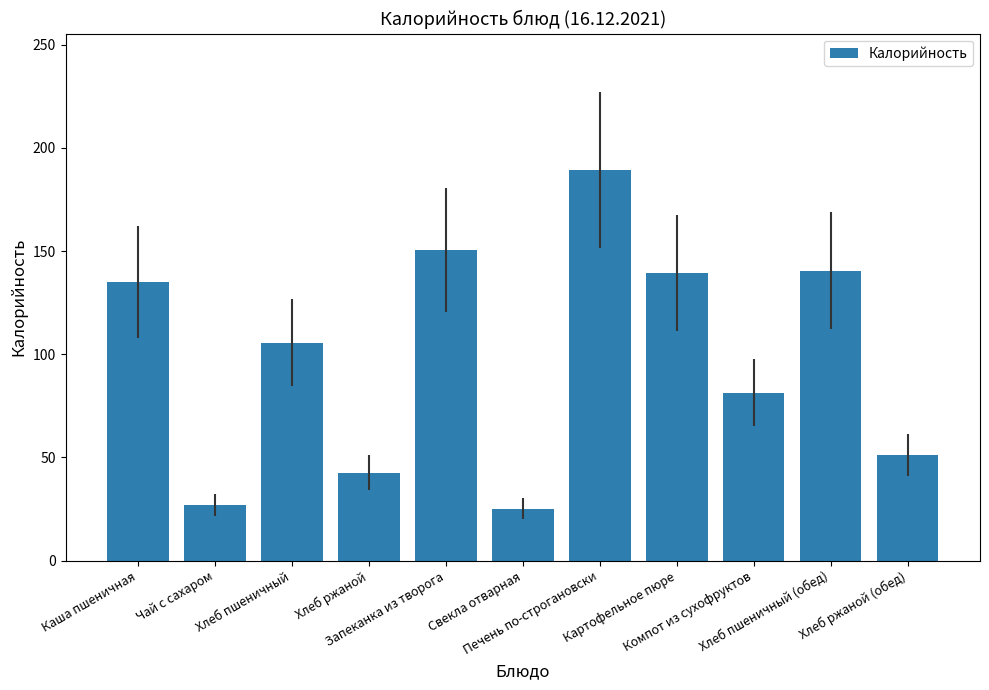

Which has a higher value, Каша пшеничная or Чай с сахаром?

Каша пшеничная